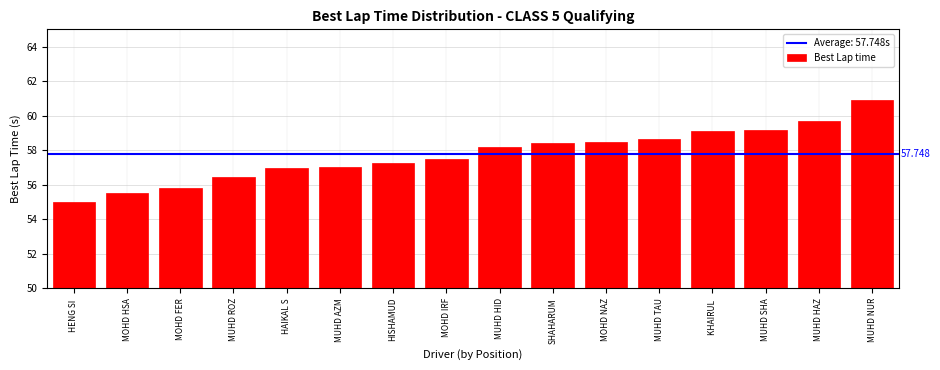

Reading right to left, what are all the values shown in this chart?

60.9	59.7	59.1	59.1	58.7	58.4	58.4	58.2	57.5	57.2	57.0	56.9	56.4	55.8	55.5	55.0